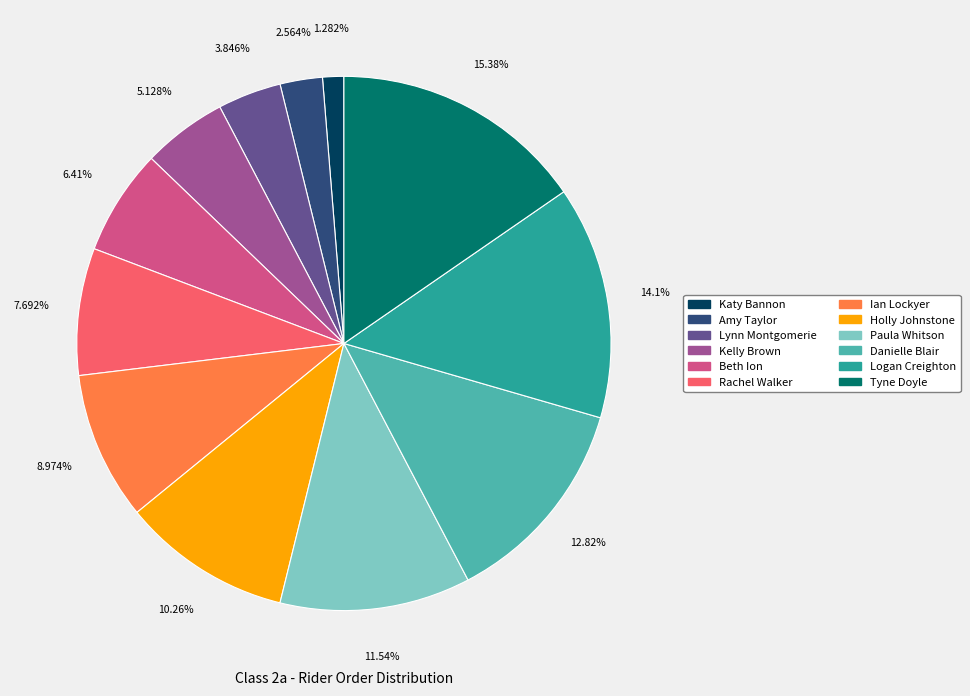

To the nearest percent, what percentage of the pie is Lynn Montgomerie?

4%